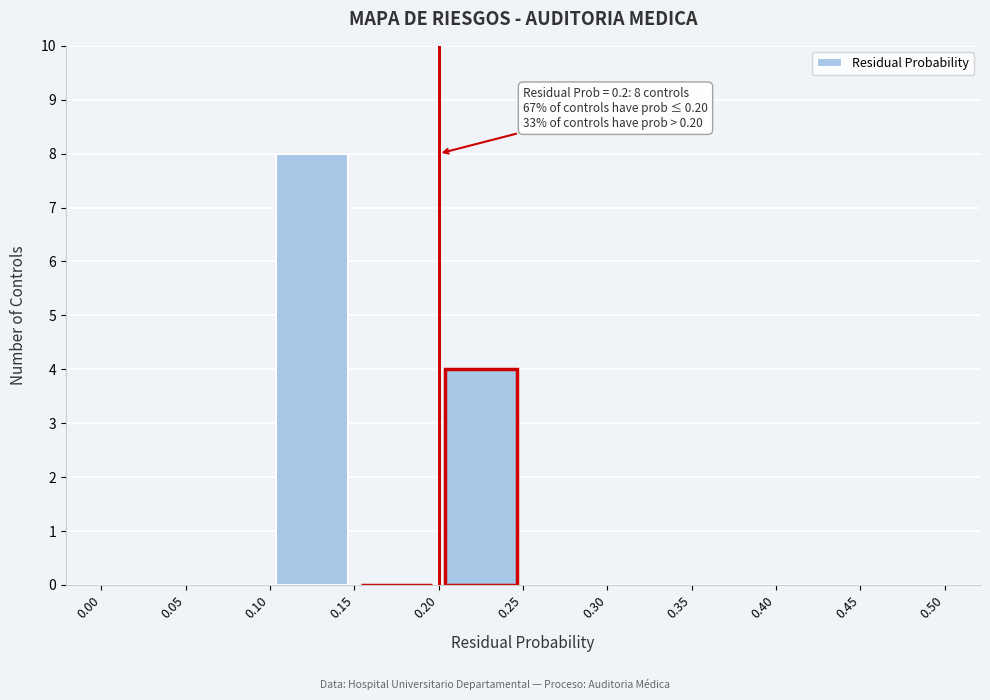

Which range on the x-axis has the tallest bar?

0.10 to 0.15